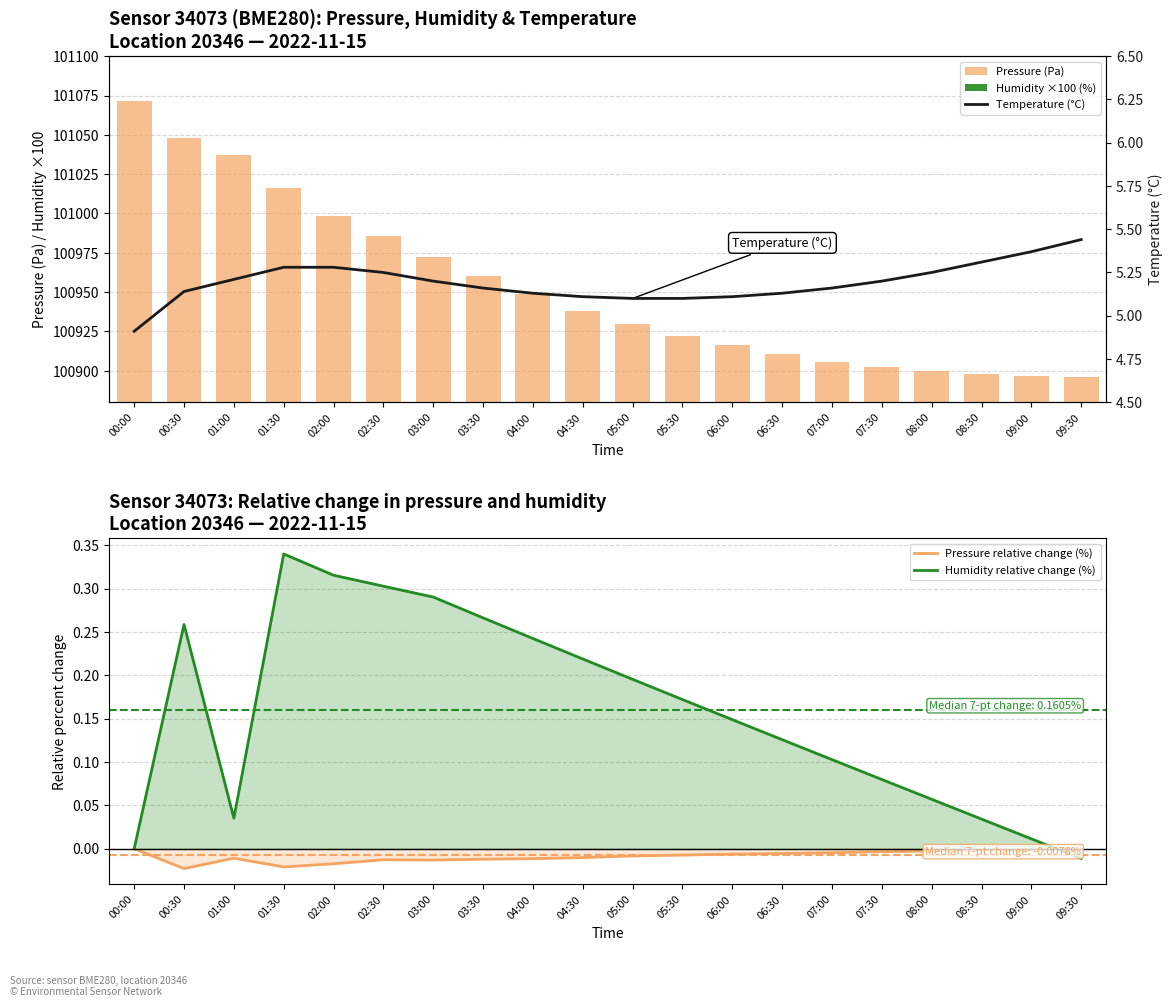

What is the label of the 9th bar from the right?

05:30